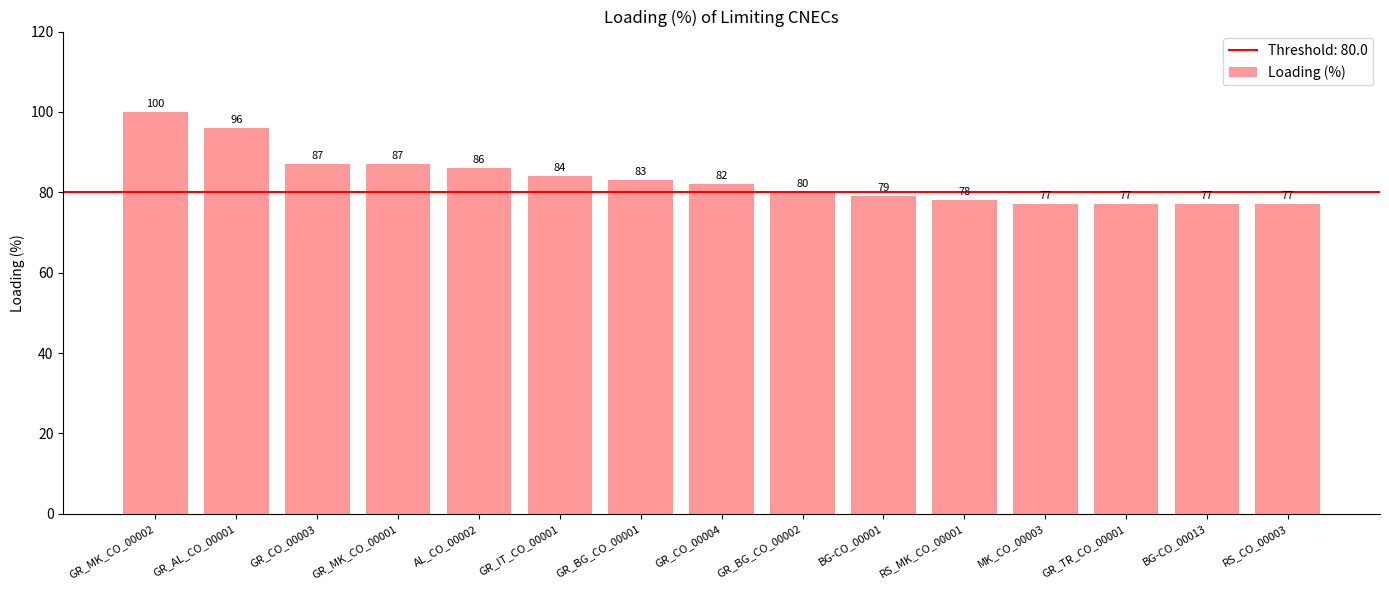

What is the sum of the values at GR_IT_CO_00001 and GR_BG_CO_00001?

167